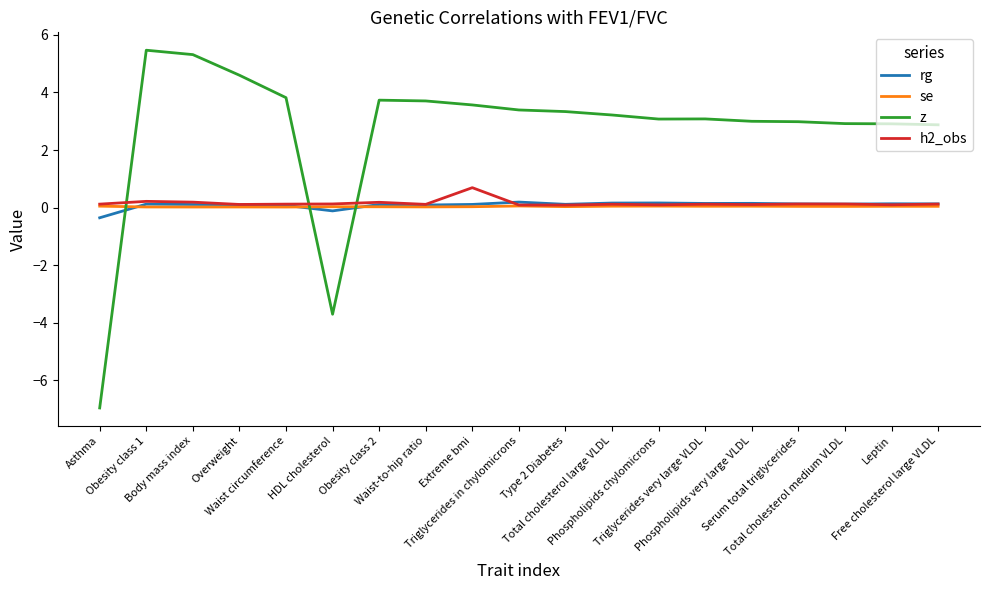

Read the rg value at Waist-to-hip ratio.

0.1